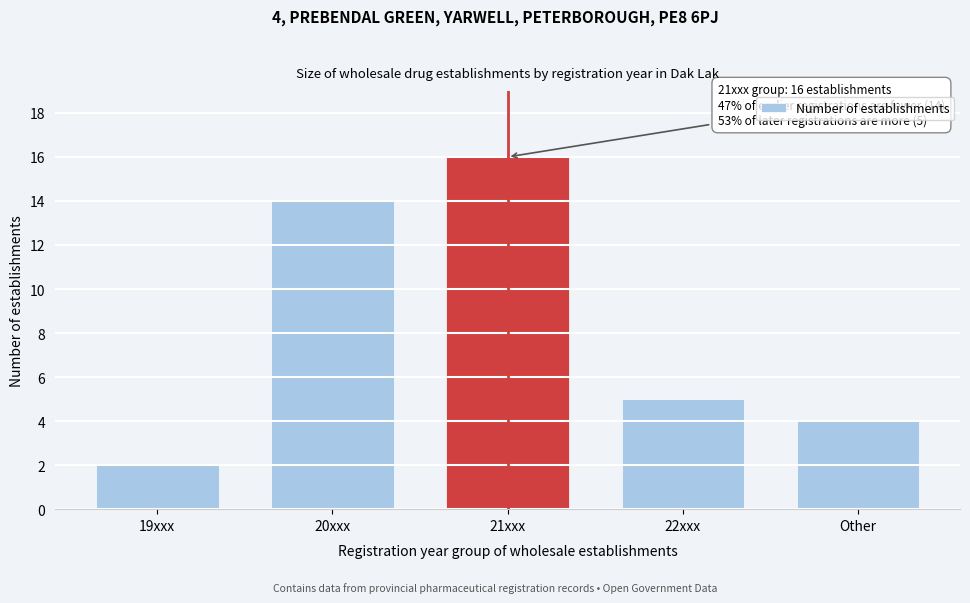

Reading left to right, list all the values displayed in this chart.

2	14	16	5	4